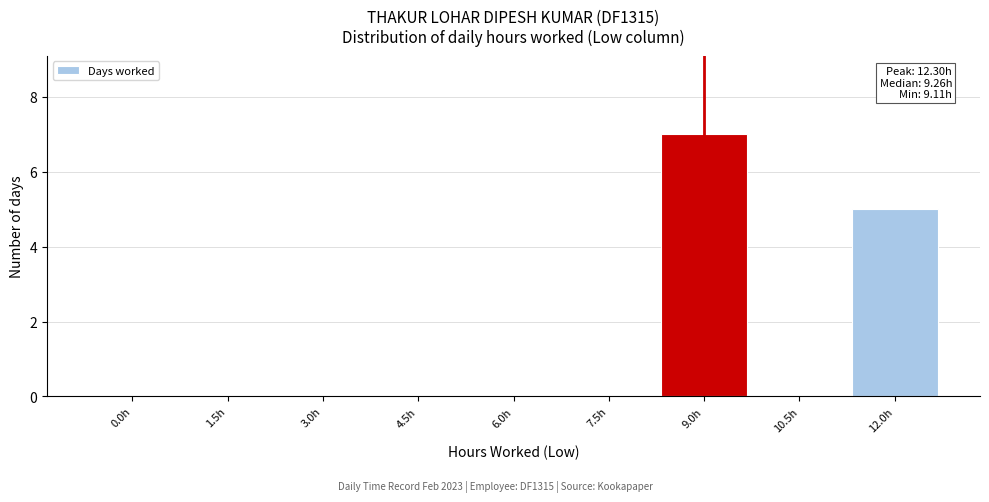

Reading left to right, extract all data points from this chart.

0.0h=0	1.5h=0	3.0h=0	4.5h=0	6.0h=0	7.5h=0	9.0h=7	10.5h=0	12.0h=5